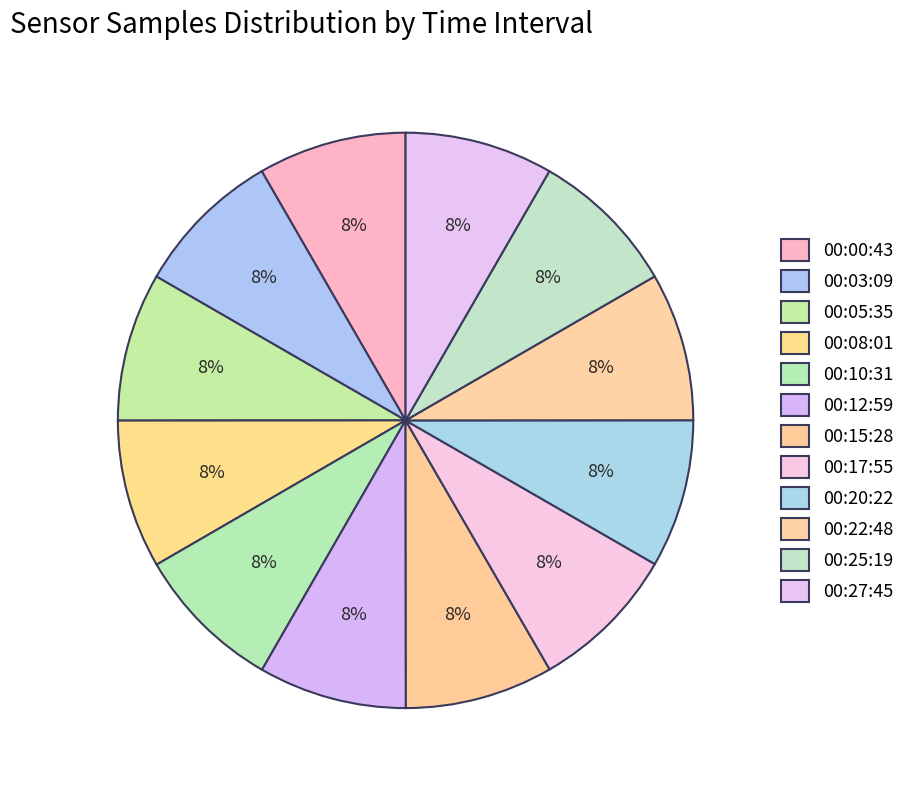

How many slices are in this pie chart?

12